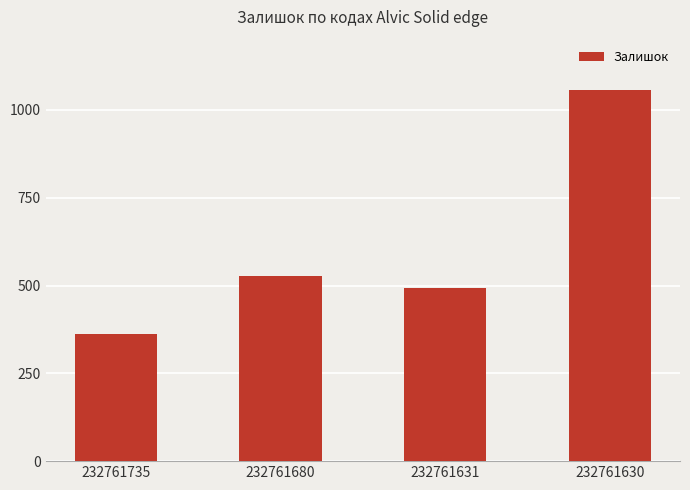

Reading left to right, list all the values displayed in this chart.

361	528	492	1056